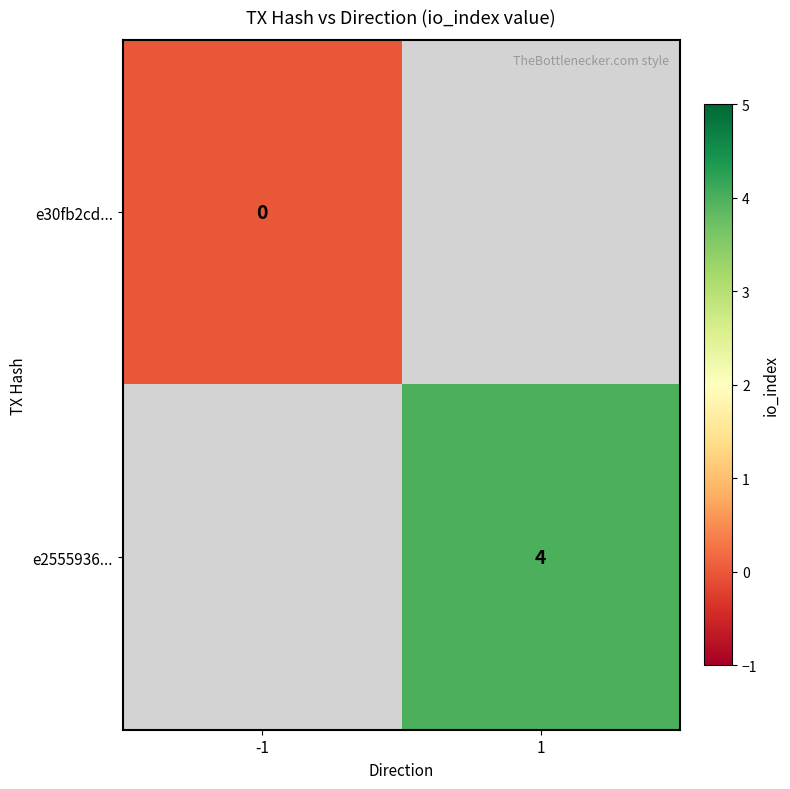

True or false: e2555936... has a value of 4 at 1.

True